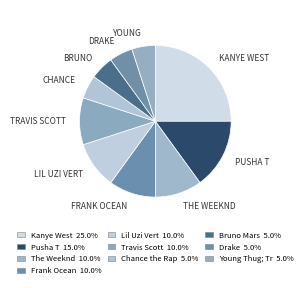

Which slice is the largest?

KANYE WEST